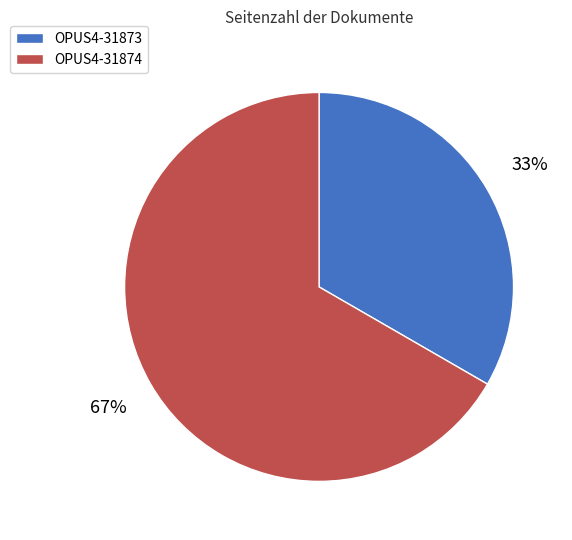

How many segments does this pie chart have?

2